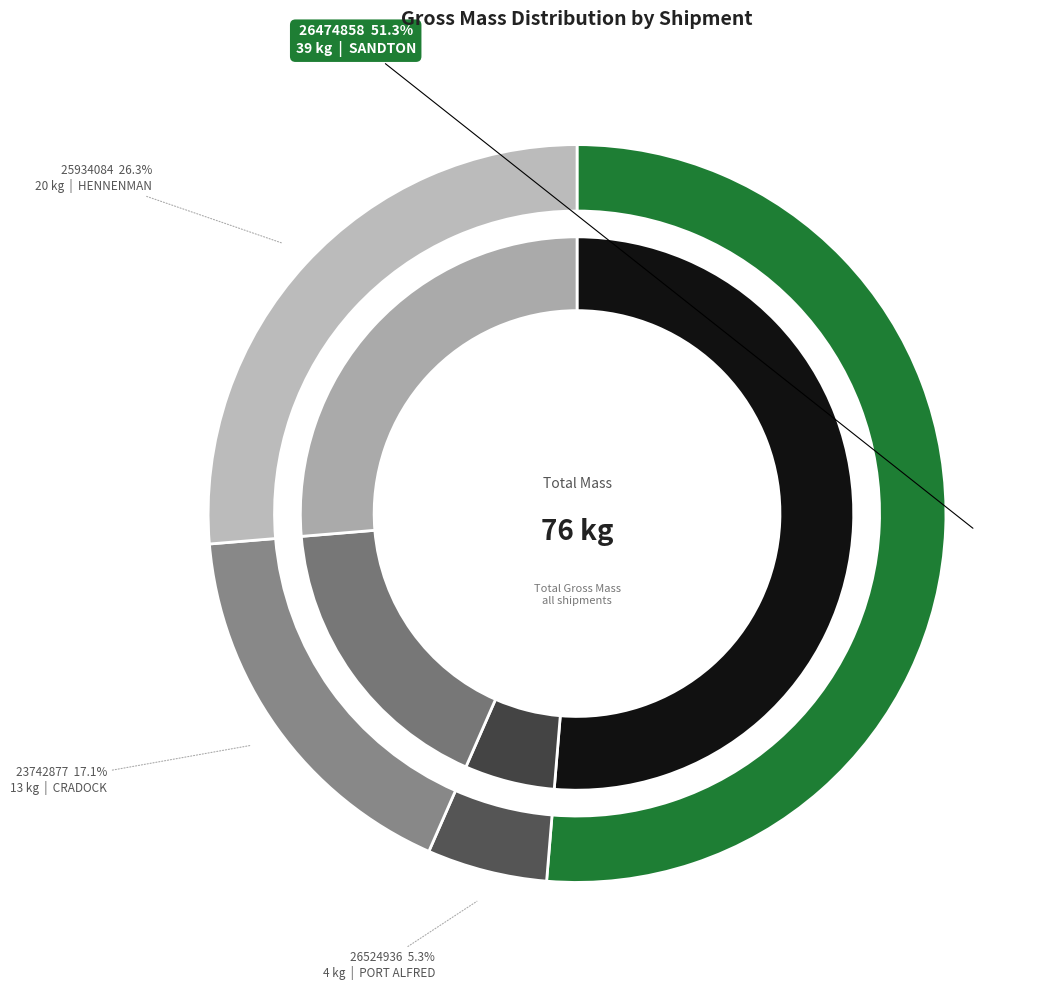

To the nearest percent, what is the combined percentage of SUBBD26474858 and SUBBD25934084?

78%